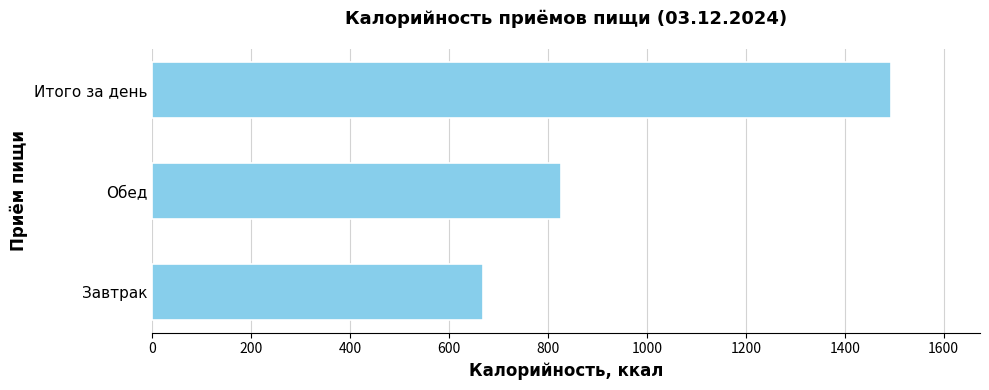

What is the approximate value at Итого за день?

1494.0